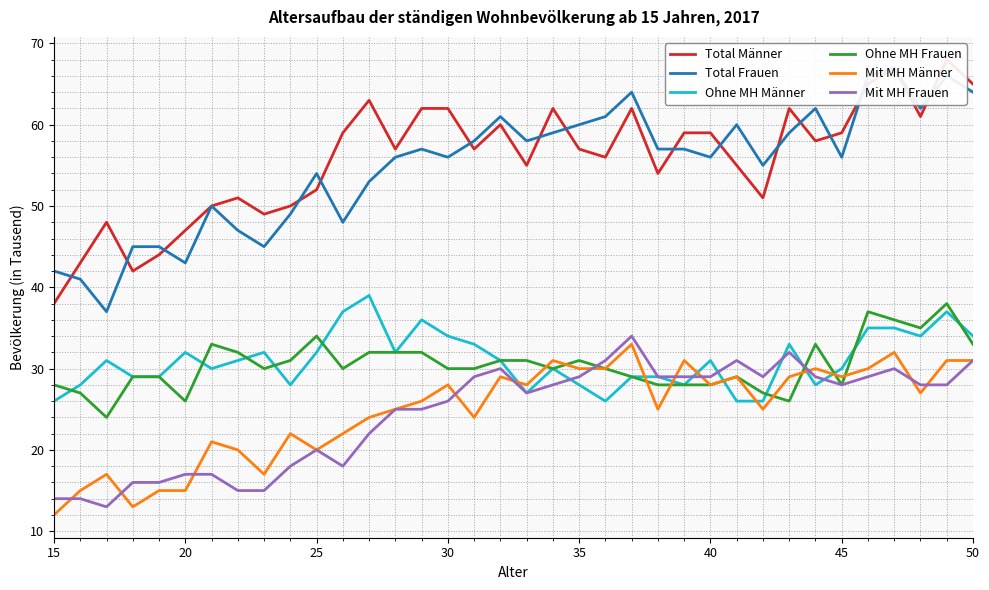

What is the minimum value for Mit MH Frauen?

13